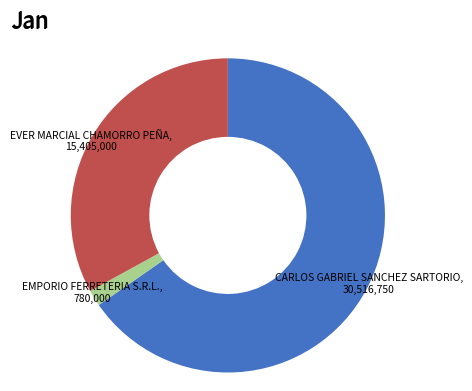

Does any single category account for the majority?

Yes